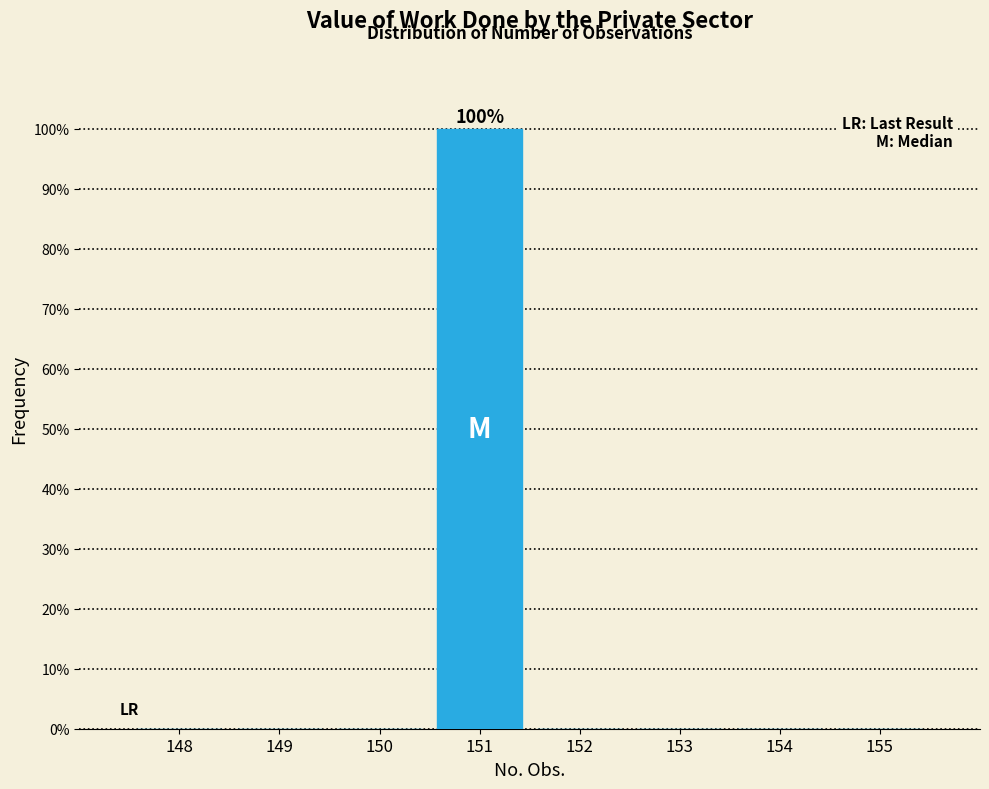

Reading left to right, extract all data points from this chart.

148=0	149=0	150=0	151=100	152=0	153=0	154=0	155=0